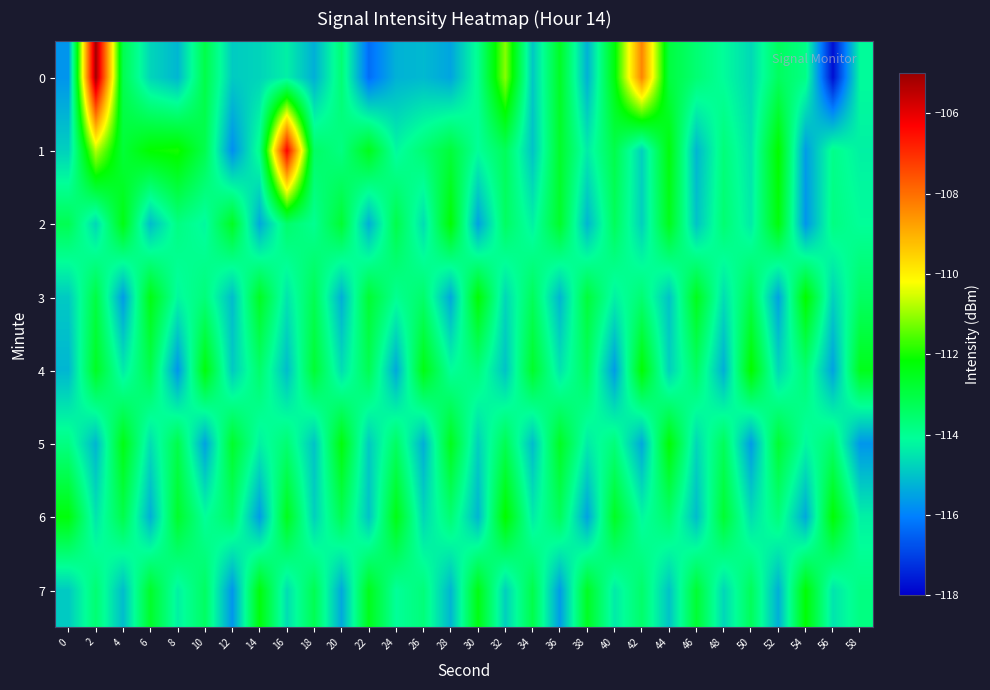

Which has a higher value, 26 or 36?

36